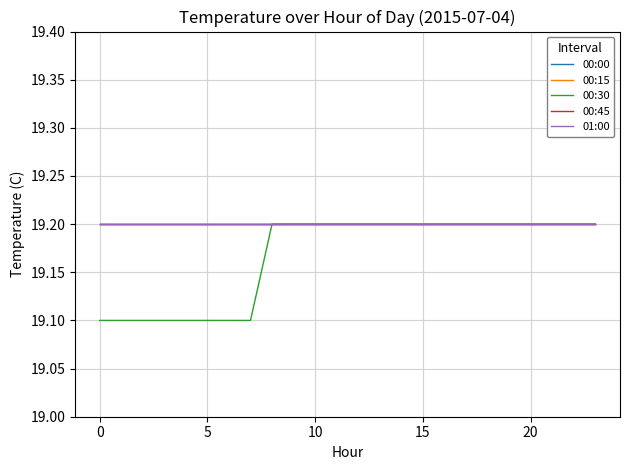

True or false: 00:30 has more than 2 interior local peaks.

False